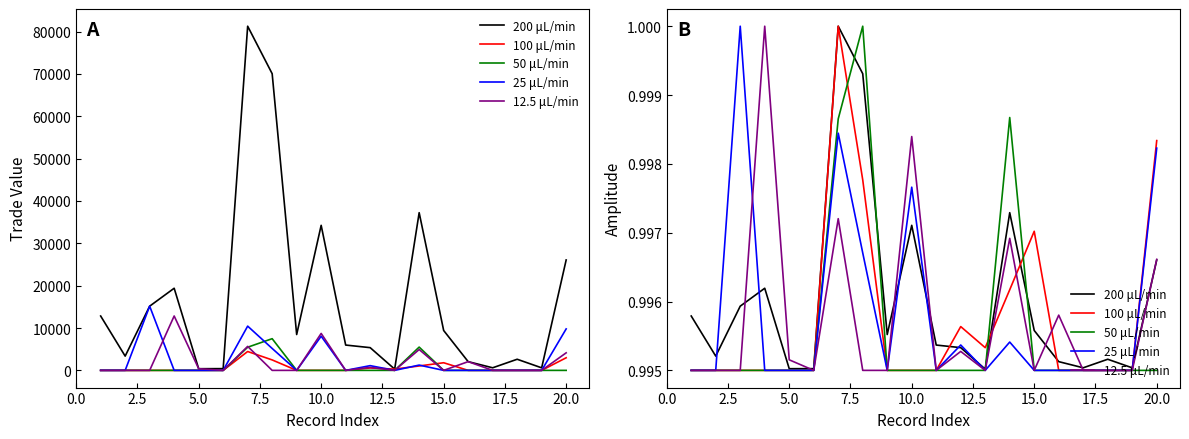

How many times do 50 μL/min and 200 μL/min cross each other?

4